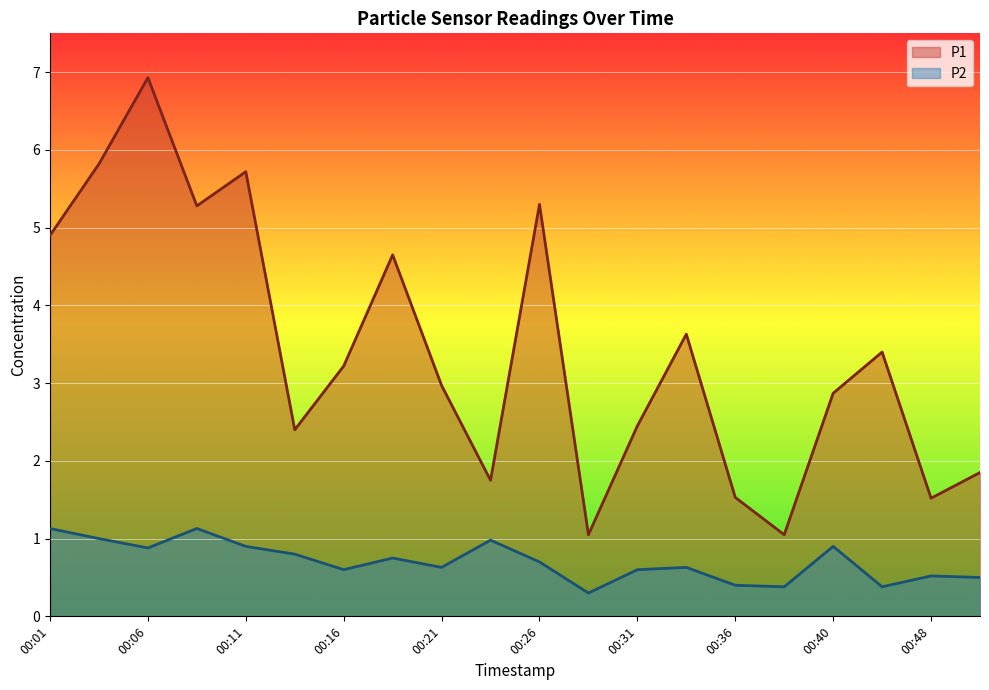

The value of P1 at 00:06 is 3.2. True or false?

False